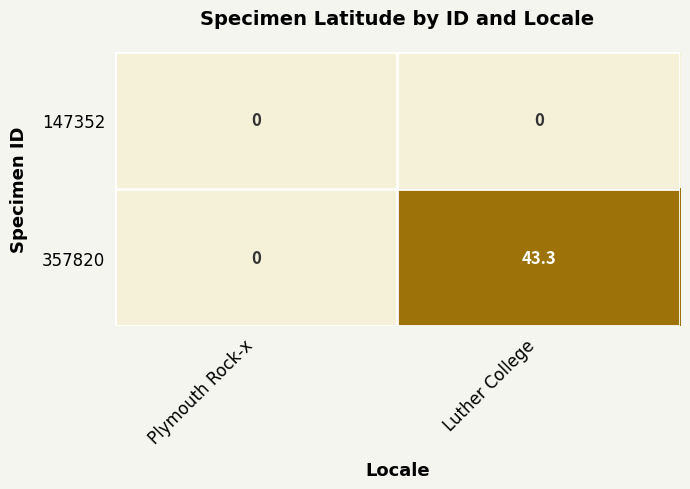

How many categories are shown in the chart?

2